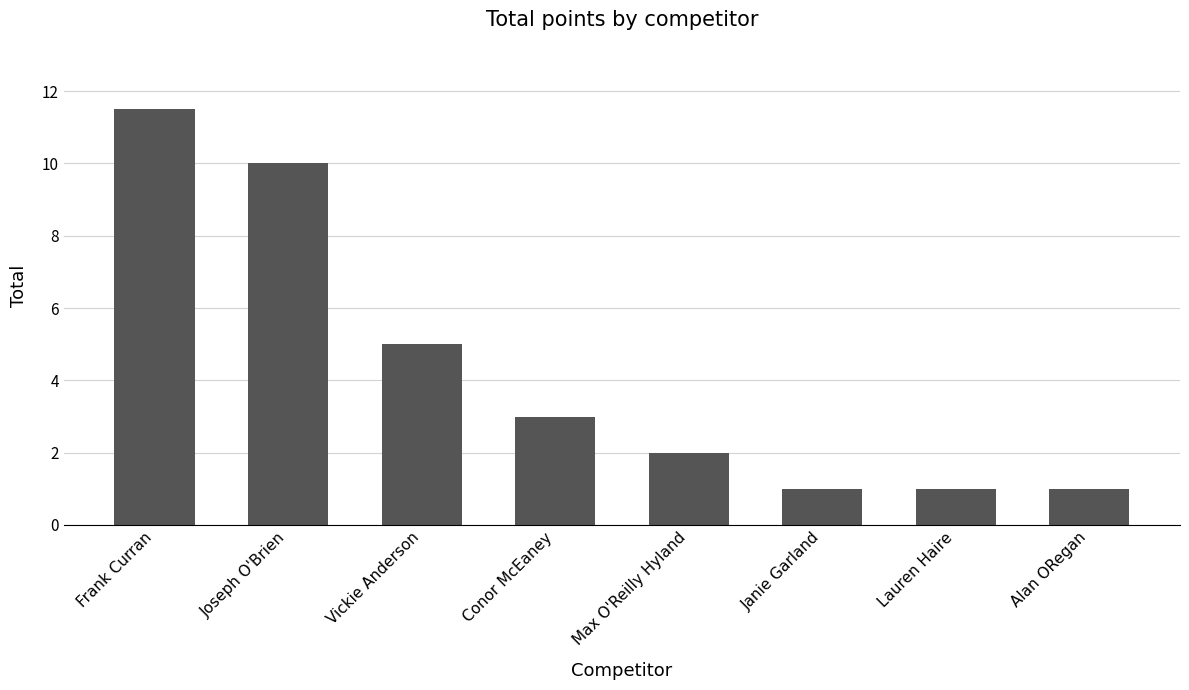

What is the minimum value shown in the chart?

1.0